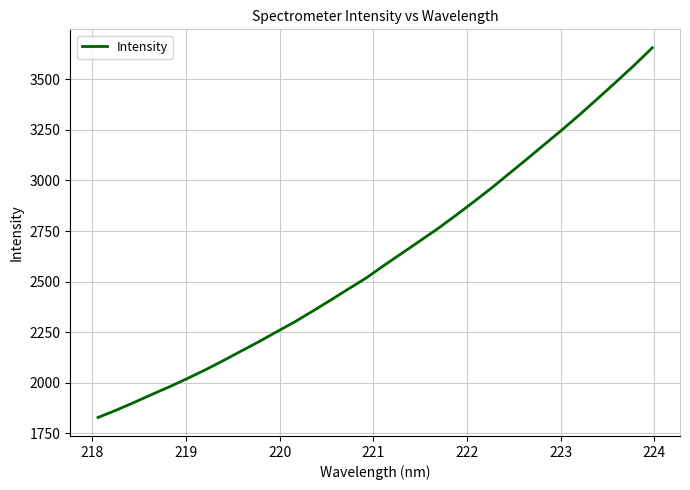

What is the smallest value displayed?

1827.9